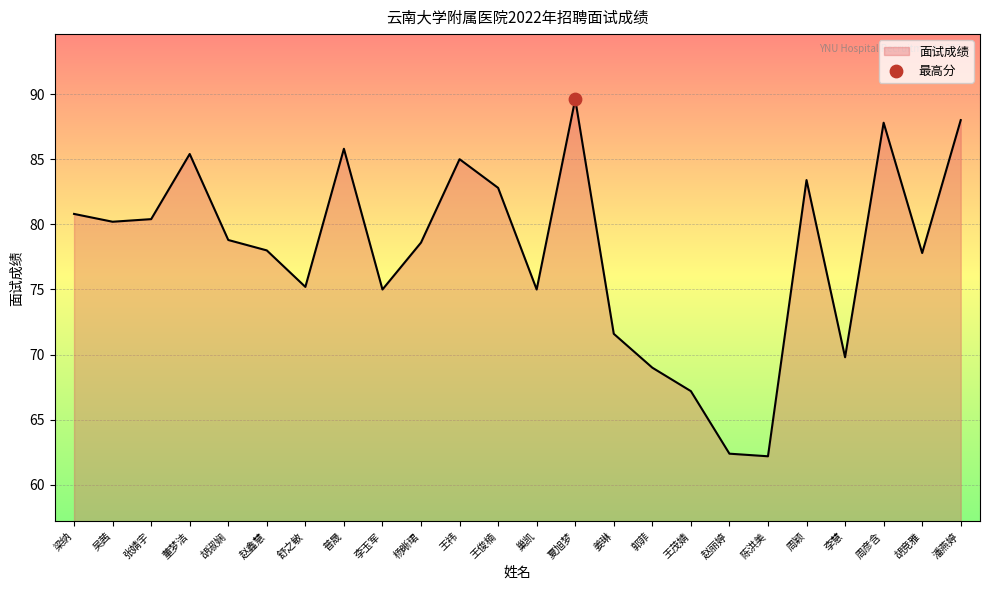

Which has a higher value, 陈洪美 or 郭菲?

郭菲